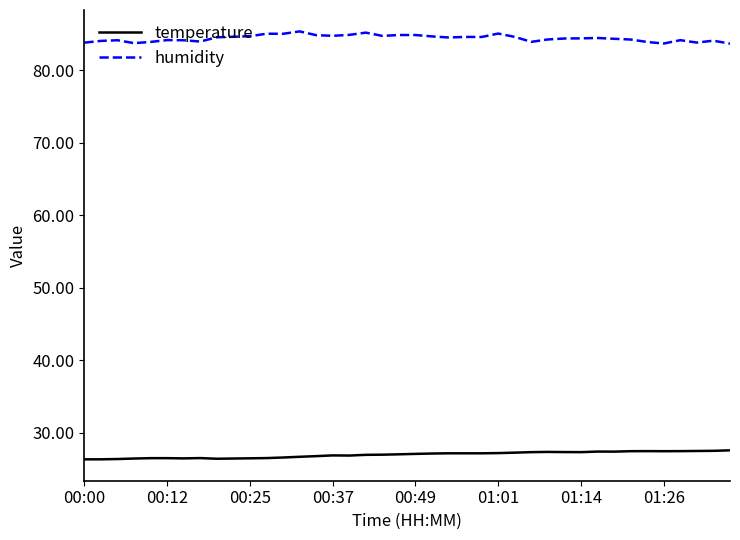

Which series has the largest total across all categories?

humidity